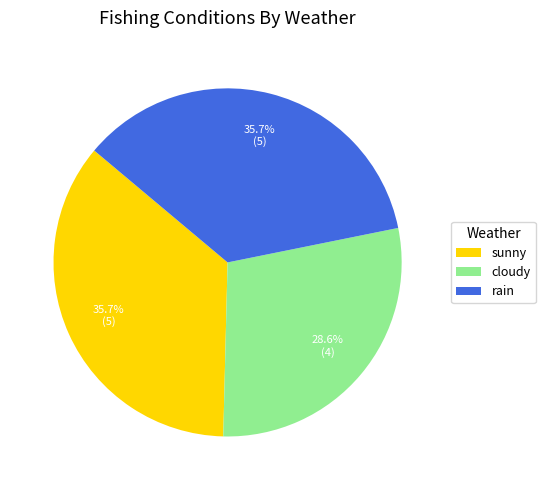

The sunny slice represents 22% of the pie. True or false?

False